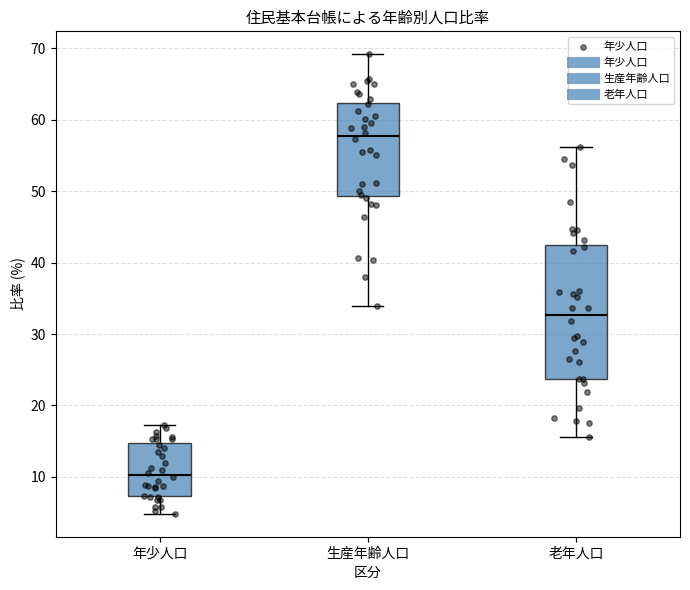

Comparing the boxes themselves (not the whiskers), which one is the tallest?

老年人口